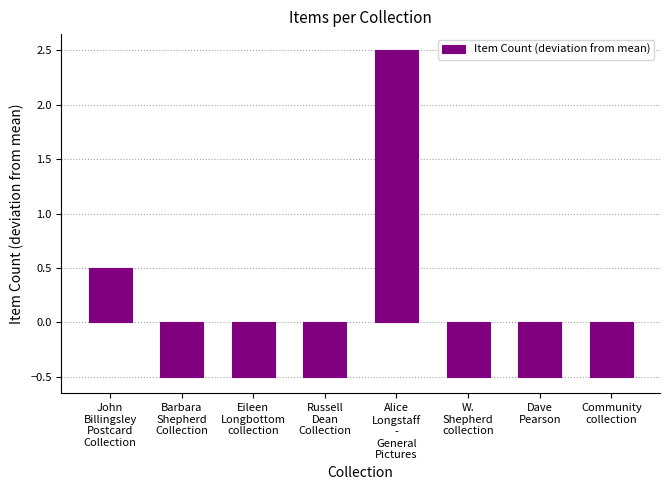

What is the minimum value shown in the chart?

-0.5